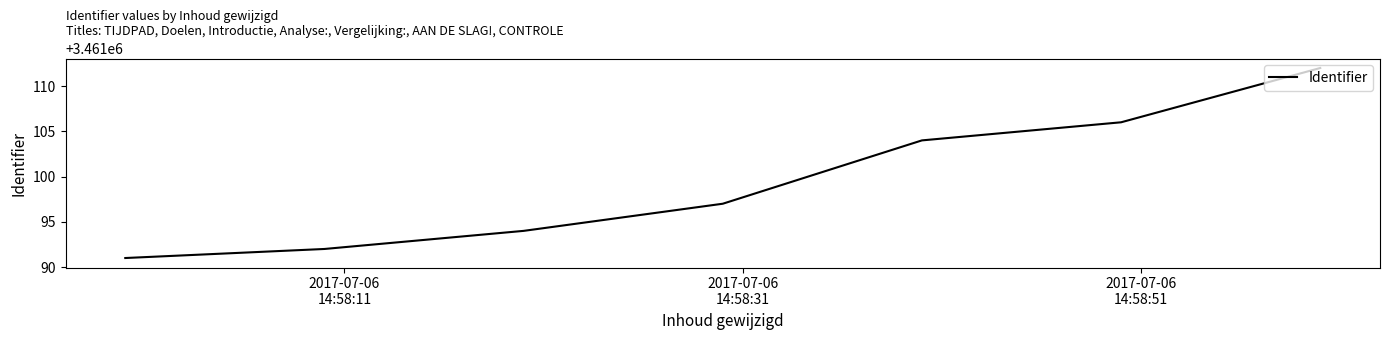

What is the smallest value displayed?

3461091